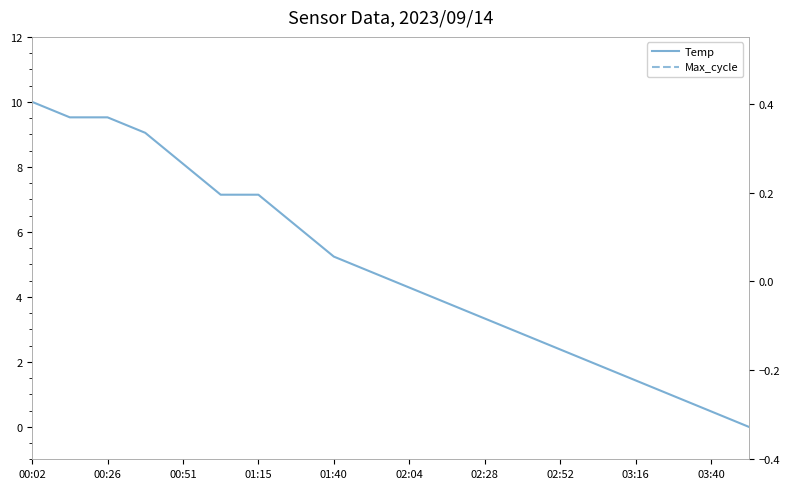

At which category does Max_cycle reach its first local peak?

00:26